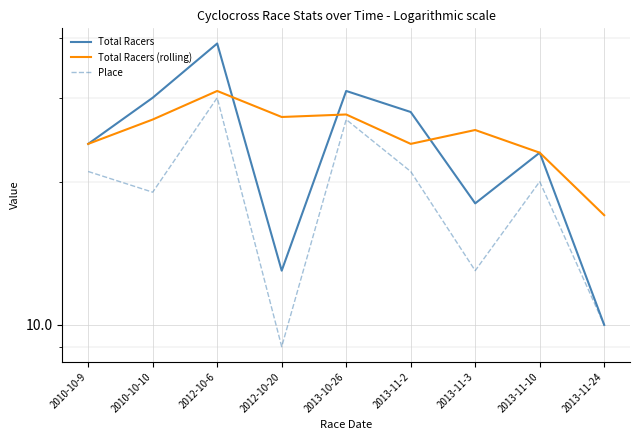

Where is Total Racers nearest to the value 24?

2010-10-9